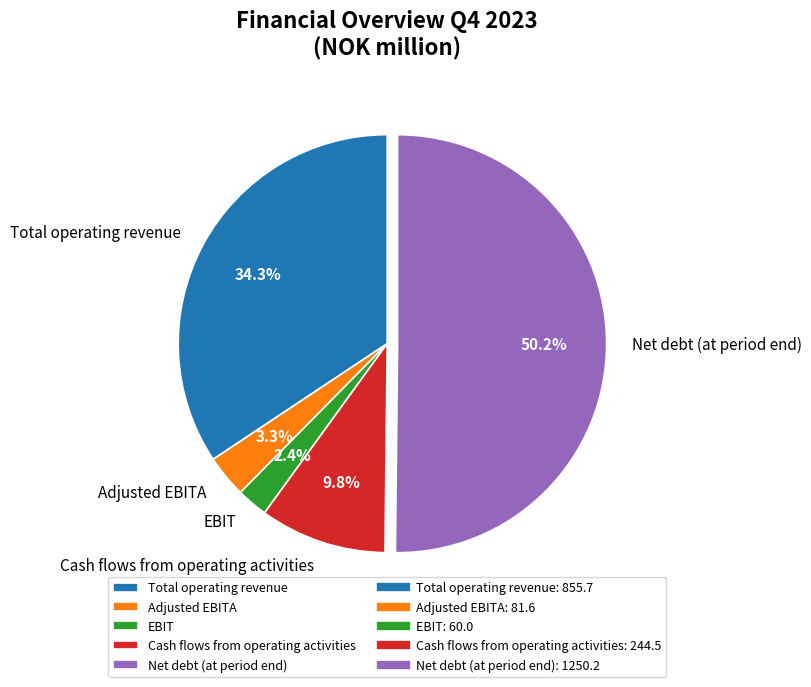

Between Total operating revenue and Net debt (at period end), which is larger?

Net debt (at period end)